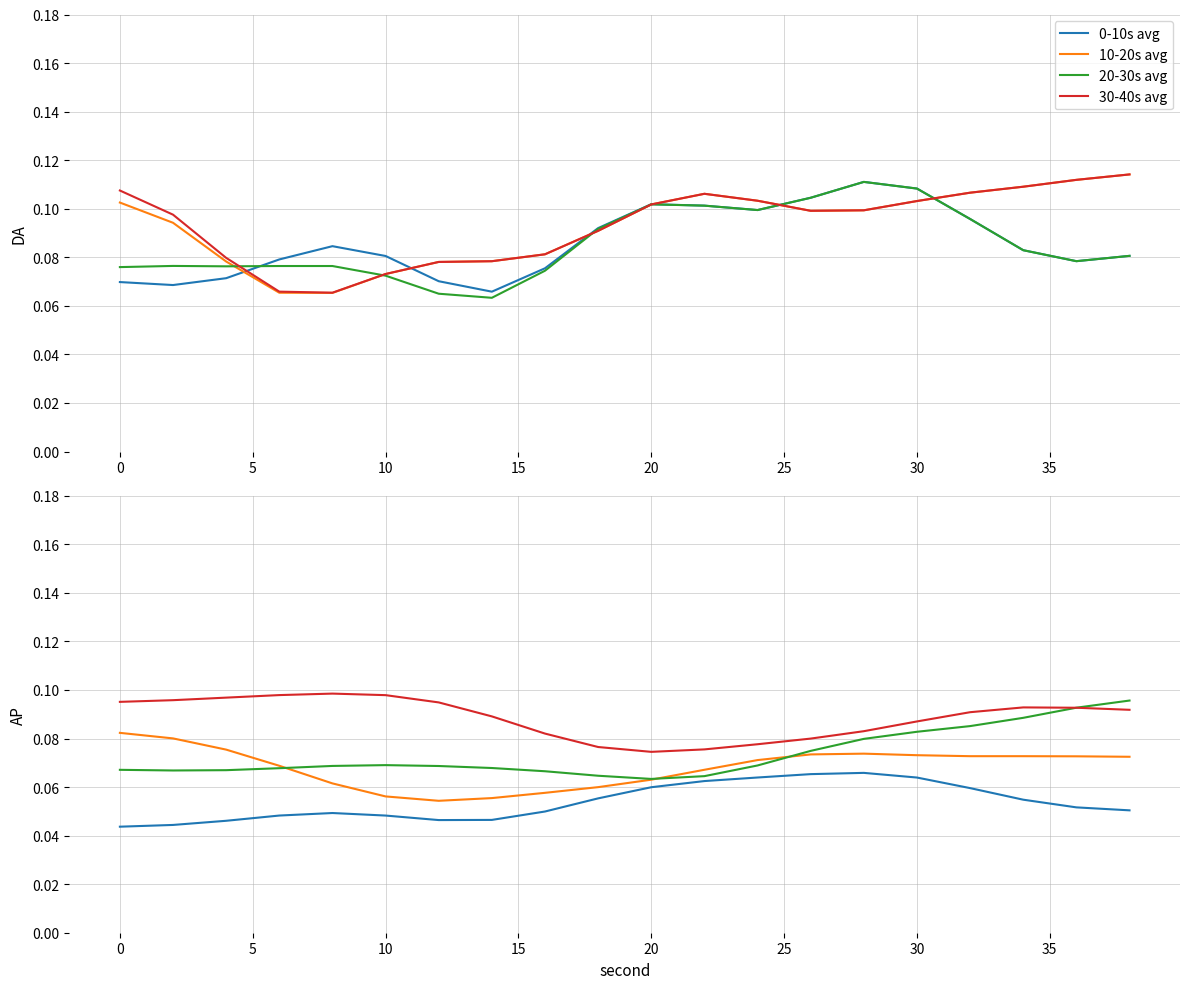

Reading left to right, extract all data points from this chart.

0-10s avg: 0.0	0.0	0.0	0.0	0.0	0.0	0.0	0.0	0.0	0.1	0.1	0.1	0.1	0.1	0.1	0.1	0.1	0.1	0.1	0.1
10-20s avg: 0.1	0.1	0.1	0.1	0.1	0.1	0.1	0.1	0.1	0.1	0.1	0.1	0.1	0.1	0.1	0.1	0.1	0.1	0.1	0.1
20-30s avg: 0.1	0.1	0.1	0.1	0.1	0.1	0.1	0.1	0.1	0.1	0.1	0.1	0.1	0.1	0.1	0.1	0.1	0.1	0.1	0.1
30-40s avg: 0.1	0.1	0.1	0.1	0.1	0.1	0.1	0.1	0.1	0.1	0.1	0.1	0.1	0.1	0.1	0.1	0.1	0.1	0.1	0.1